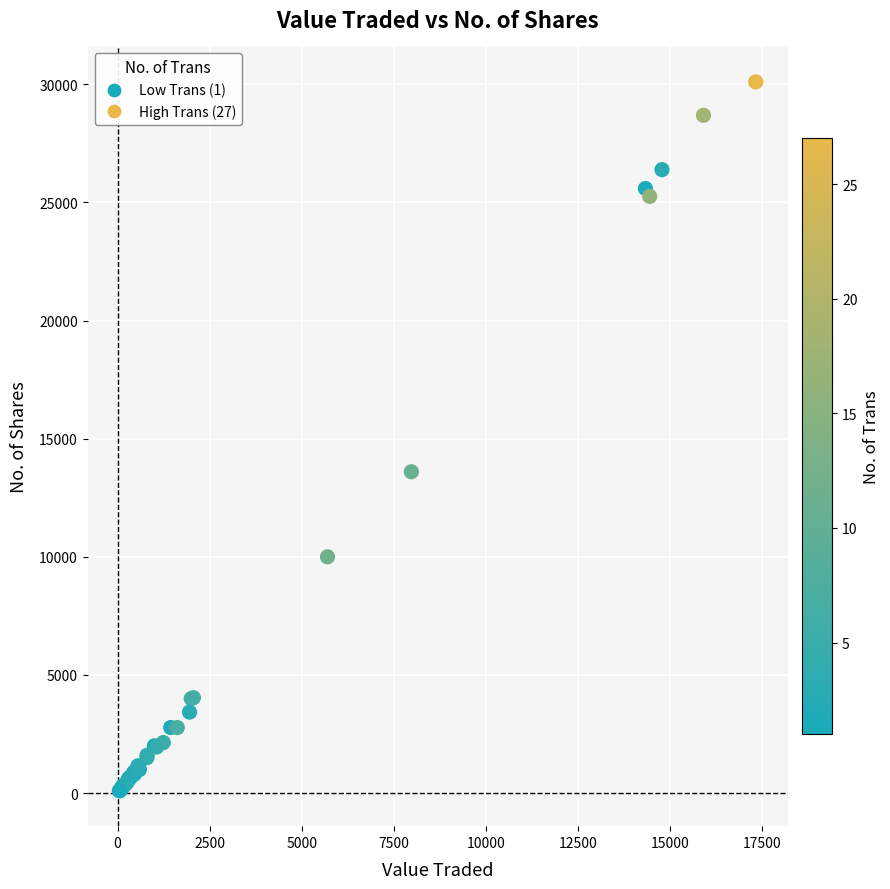

What Y value in the scatter plot is closest to 15100?

13600